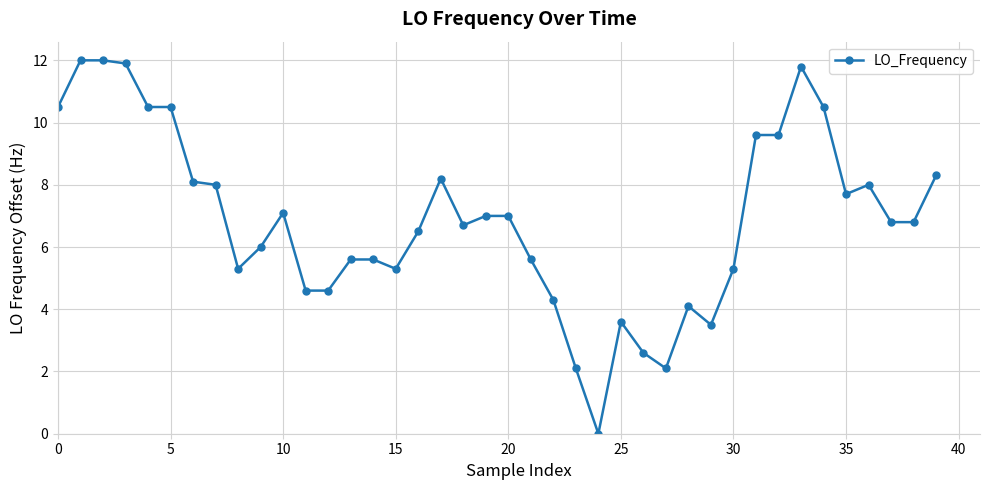

Reading left to right, transcribe all the data shown in this chart.

10.5	12.0	12.0	11.9	10.5	10.5	8.1	8.0	5.3	6.0	7.1	4.6	4.6	5.6	5.6	5.3	6.5	8.2	6.7	7.0	7.0	5.6	4.3	2.1	0.0	3.6	2.6	2.1	4.1	3.5	5.3	9.6	9.6	11.8	10.5	7.7	8.0	6.8	6.8	8.3